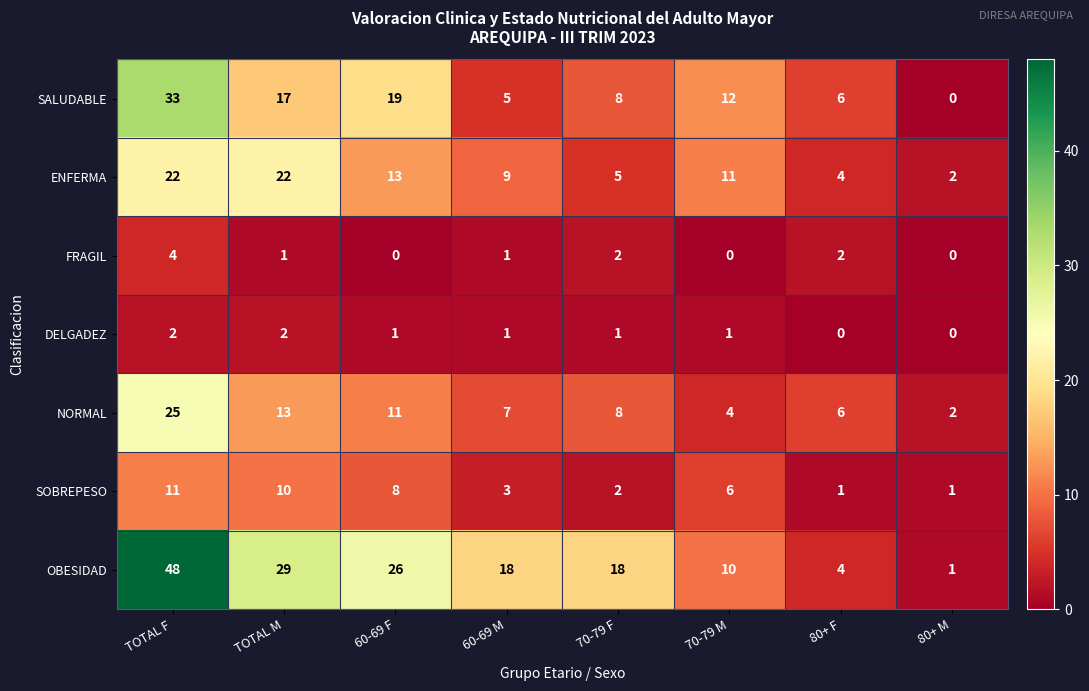

What is the greatest value displayed?

48